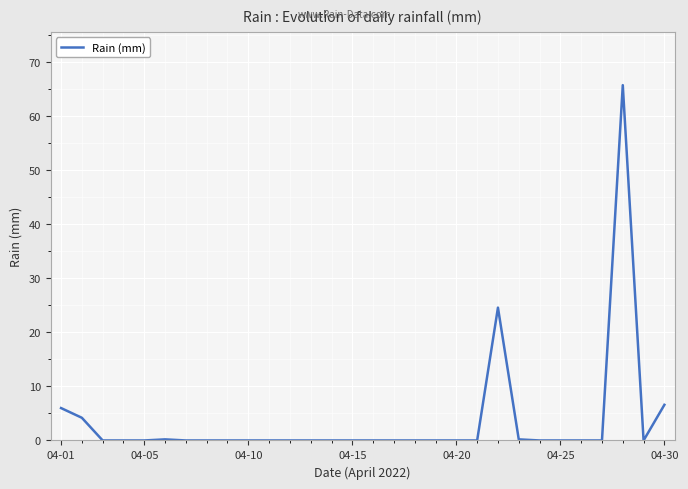

Does the chart display data point markers on the line(s)?

No